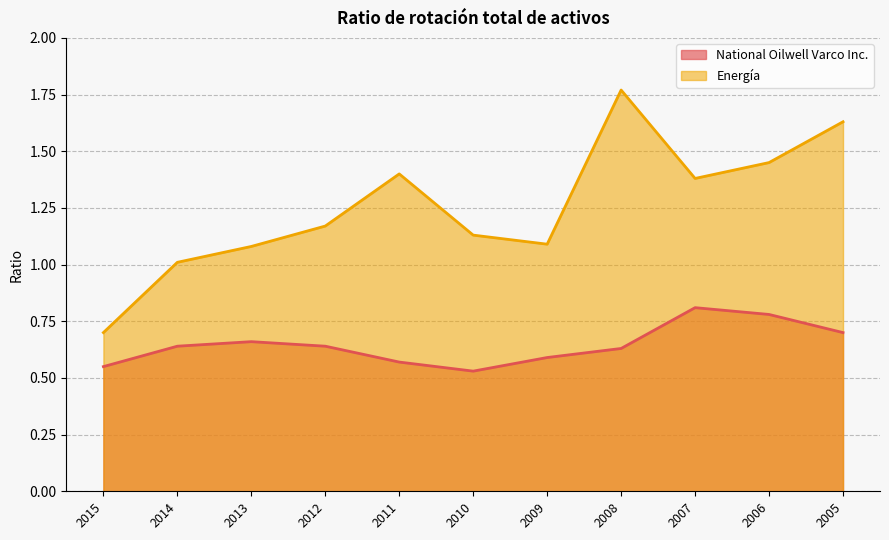

The Energía series shows 1.4 at 2006. True or false?

True